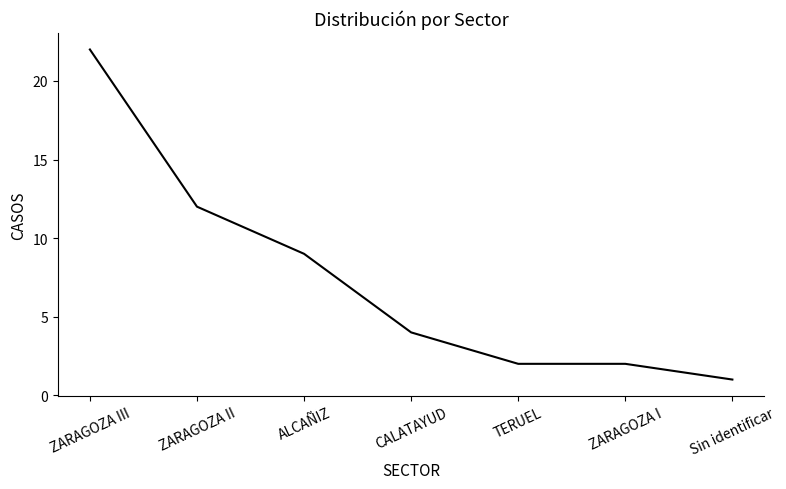

What is the ratio of the value at ZARAGOZA II to the value at ZARAGOZA III?

0.5